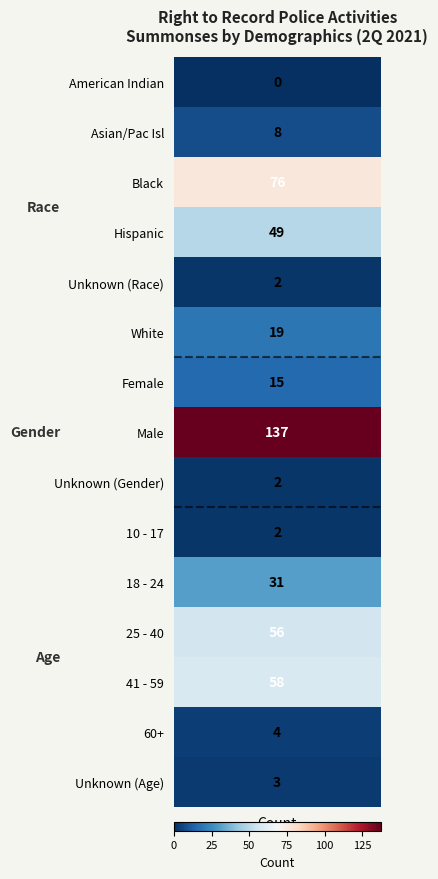

Read the Race value at Unknown_race.

2